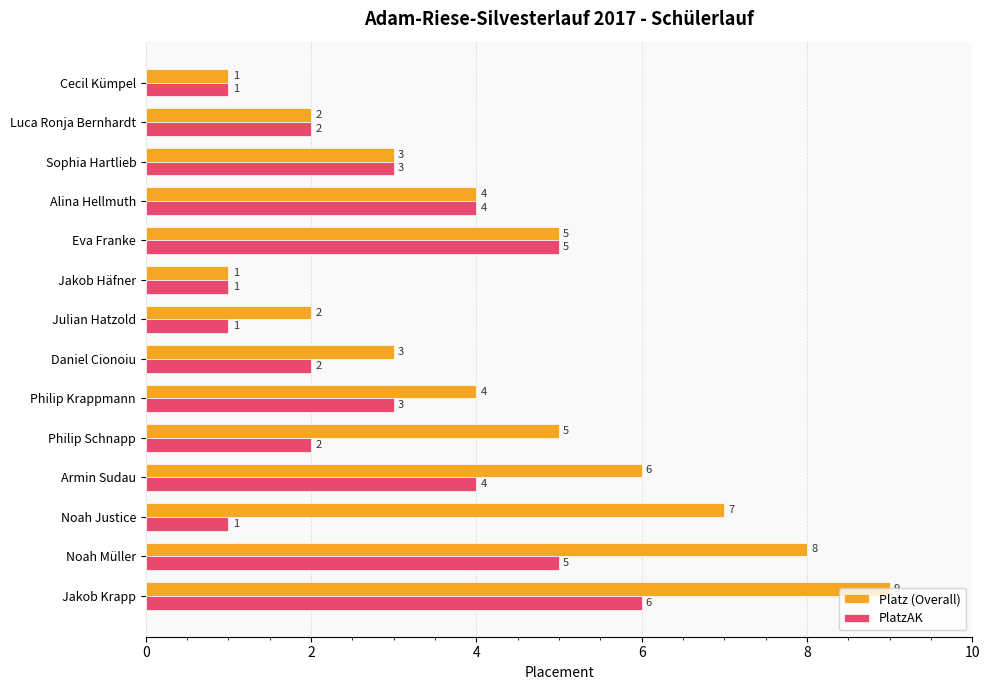

List the series in order of their peak value, lowest first.

PlatzAK, Platz (Overall)